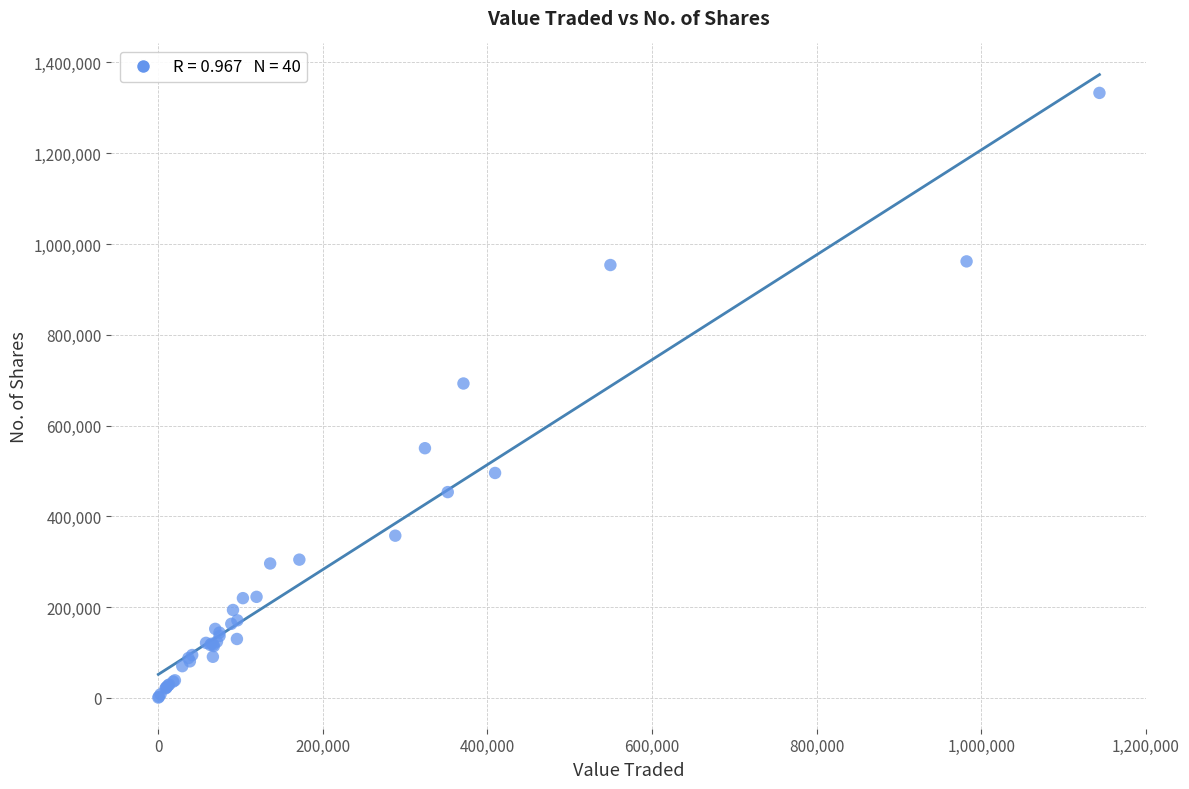

What Y value in the scatter plot is closest to 666734?

692597